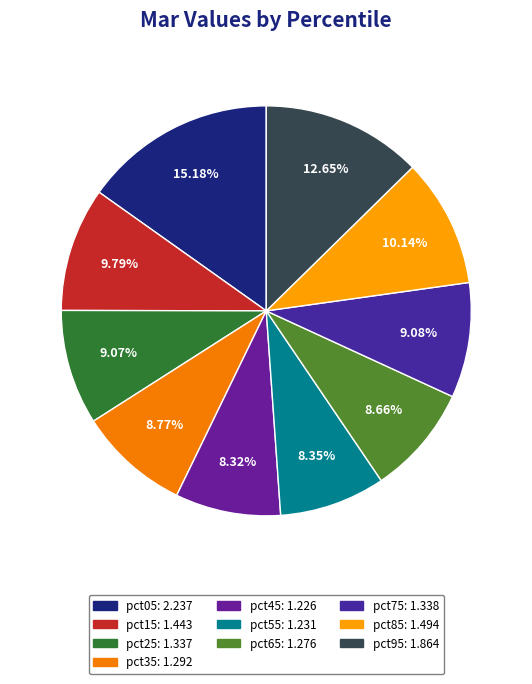

To the nearest percent, what percentage of the pie is pct25?

9%